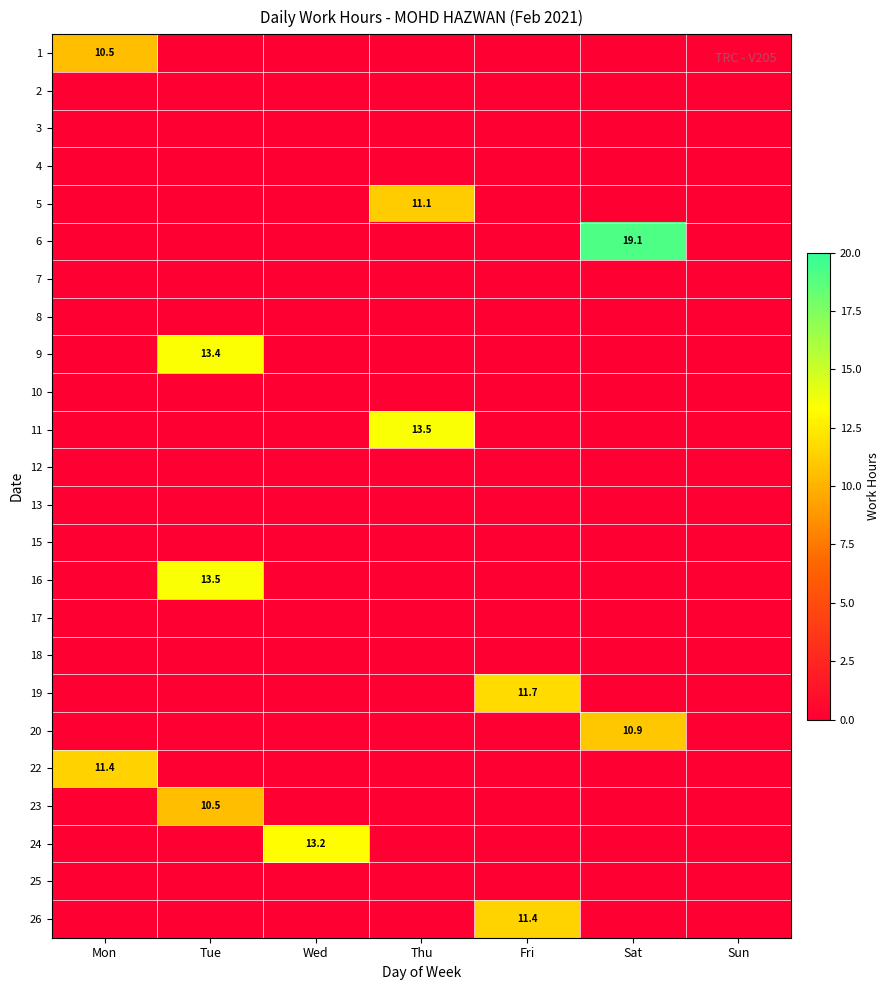

Is it true that 1 equals 10.5 at Mon?

True